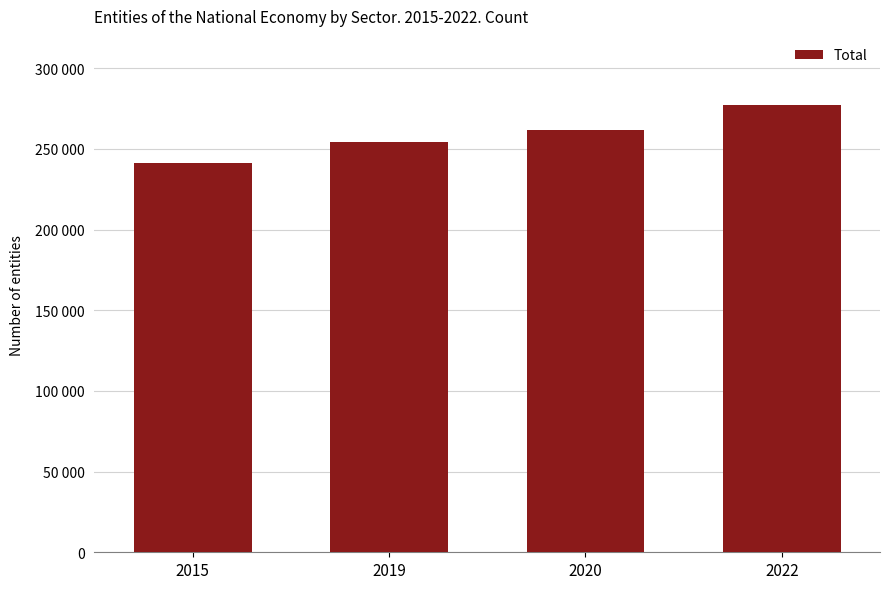

What is the sum of all values?

1034581